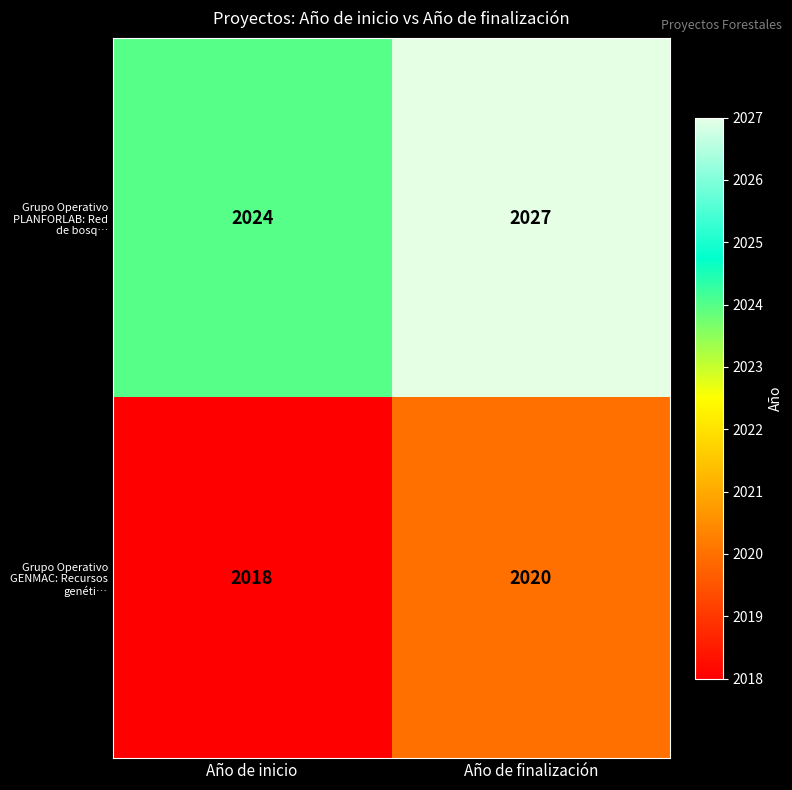

Reading left to right, list all the values displayed in this chart.

Grupo Operativo PLANFORLAB: Red de bosq…: 2024	2027
Grupo Operativo GENMAC: Recursos genéti…: 2018	2020